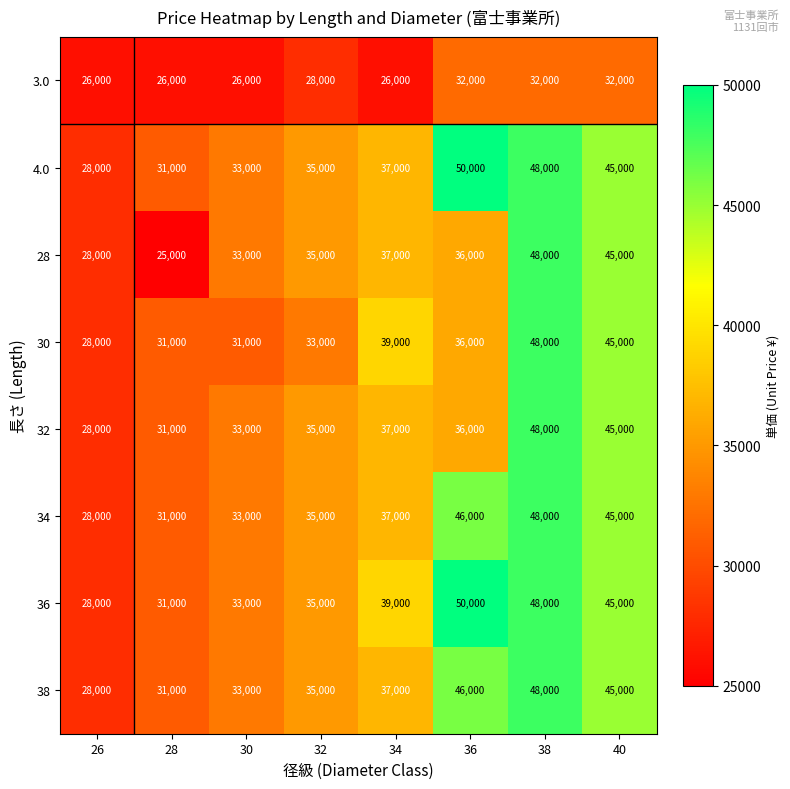

Where does the 30 series first go above 36000?

34